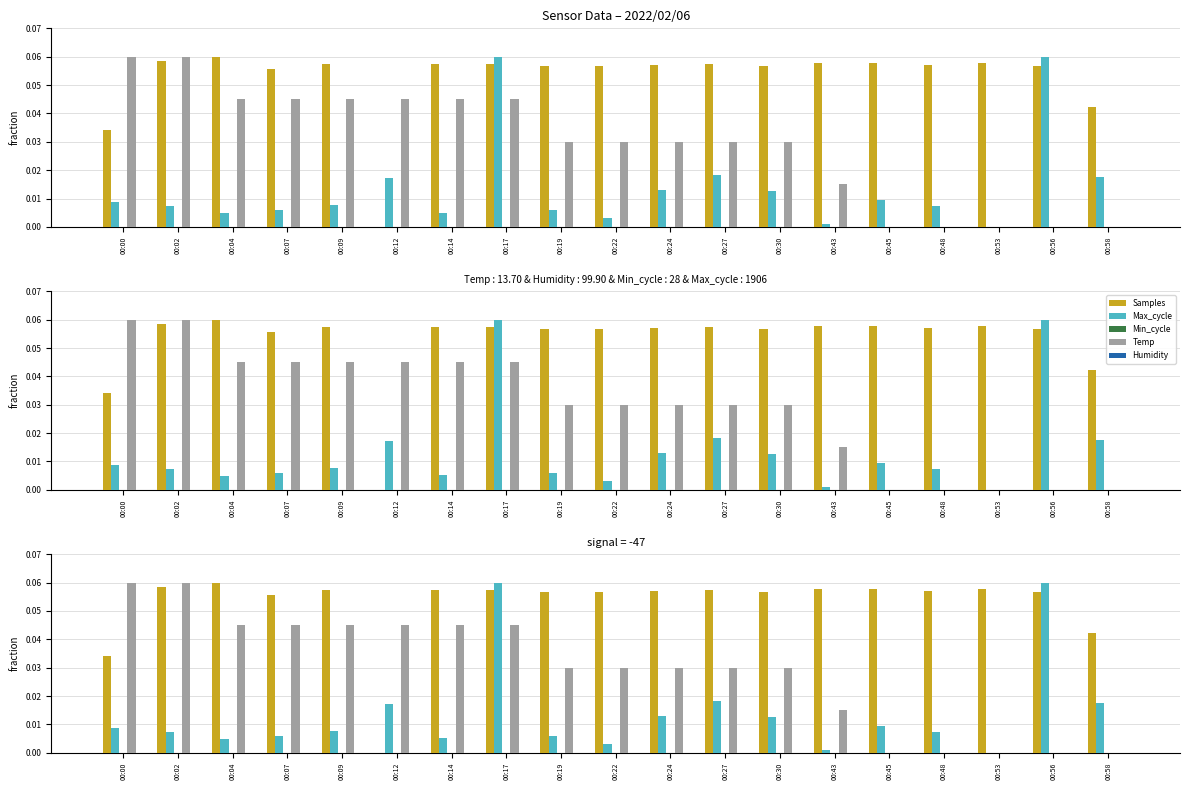

Reading left to right, what are all the values shown in this chart?

Samples: 00:00=0.0	00:02=0.1	00:04=0.1	00:07=0.1	00:09=0.1	00:12=0.0	00:14=0.1	00:17=0.1	00:19=0.1	00:22=0.1	00:24=0.1	00:27=0.1	00:30=0.1	00:43=0.1	00:45=0.1	00:48=0.1	00:53=0.1	00:56=0.1	00:58=0.0
Max_cycle: 00:00=0.0	00:02=0.0	00:04=0.0	00:07=0.0	00:09=0.0	00:12=0.0	00:14=0.0	00:17=0.1	00:19=0.0	00:22=0.0	00:24=0.0	00:27=0.0	00:30=0.0	00:43=0.0	00:45=0.0	00:48=0.0	00:53=0.0	00:56=0.1	00:58=0.0
Min_cycle: 00:00=0.0	00:02=0.0	00:04=0.0	00:07=0.0	00:09=0.0	00:12=0.0	00:14=0.0	00:17=0.0	00:19=0.0	00:22=0.0	00:24=0.0	00:27=0.0	00:30=0.0	00:43=0.0	00:45=0.0	00:48=0.0	00:53=0.0	00:56=0.0	00:58=0.0
Temp: 00:00=0.1	00:02=0.1	00:04=0.0	00:07=0.0	00:09=0.0	00:12=0.0	00:14=0.0	00:17=0.0	00:19=0.0	00:22=0.0	00:24=0.0	00:27=0.0	00:30=0.0	00:43=0.0	00:45=0.0	00:48=0.0	00:53=0.0	00:56=0.0	00:58=0.0
Humidity: 00:00=0.0	00:02=0.0	00:04=0.0	00:07=0.0	00:09=0.0	00:12=0.0	00:14=0.0	00:17=0.0	00:19=0.0	00:22=0.0	00:24=0.0	00:27=0.0	00:30=0.0	00:43=0.0	00:45=0.0	00:48=0.0	00:53=0.0	00:56=0.0	00:58=0.0